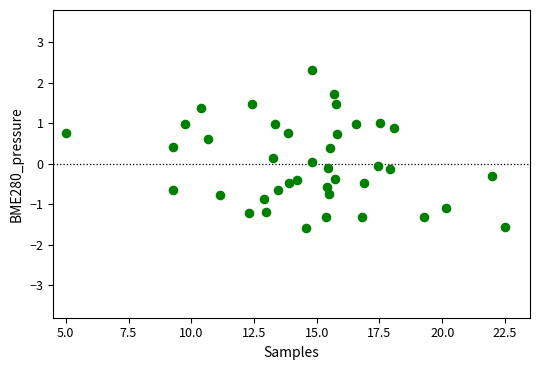

What is the range of Y values (max minus min)?

3.9